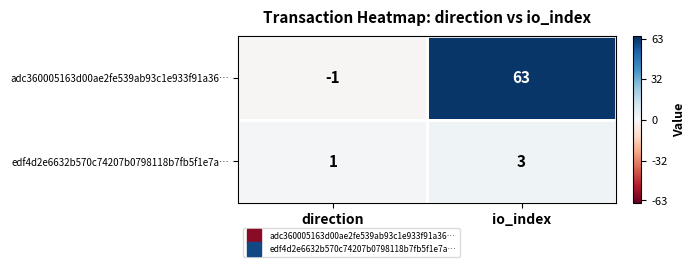

Where is adc360005163d00ae2fe539ab93c1e933f91a36… nearest to the value 31?

direction